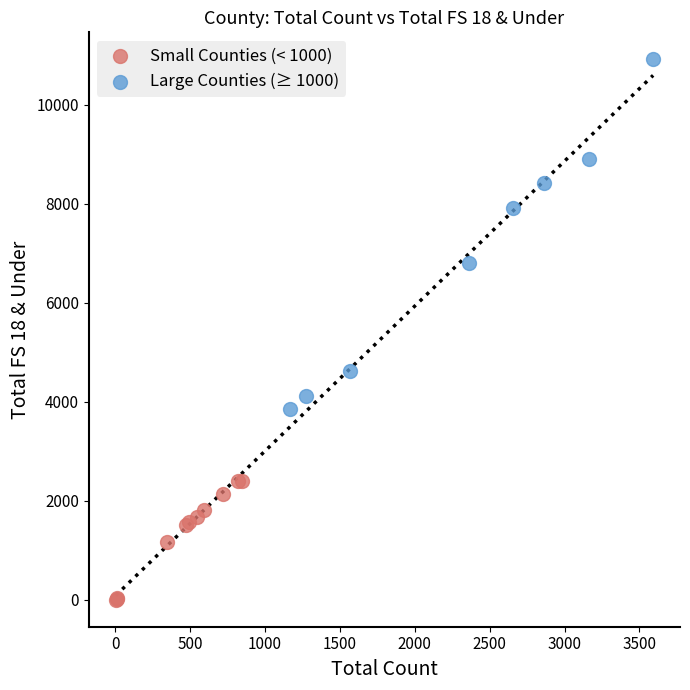

Which series contains the lowest Y value?

Small Counties (< 1000)